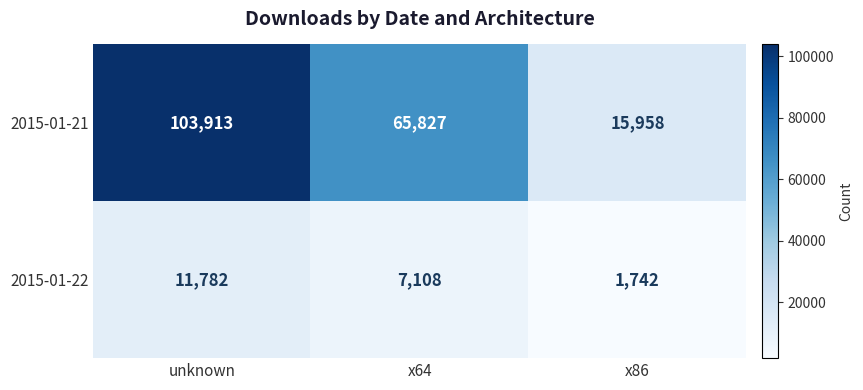

Rank the series by their maximum value, from lowest to highest.

2015-01-22, 2015-01-21